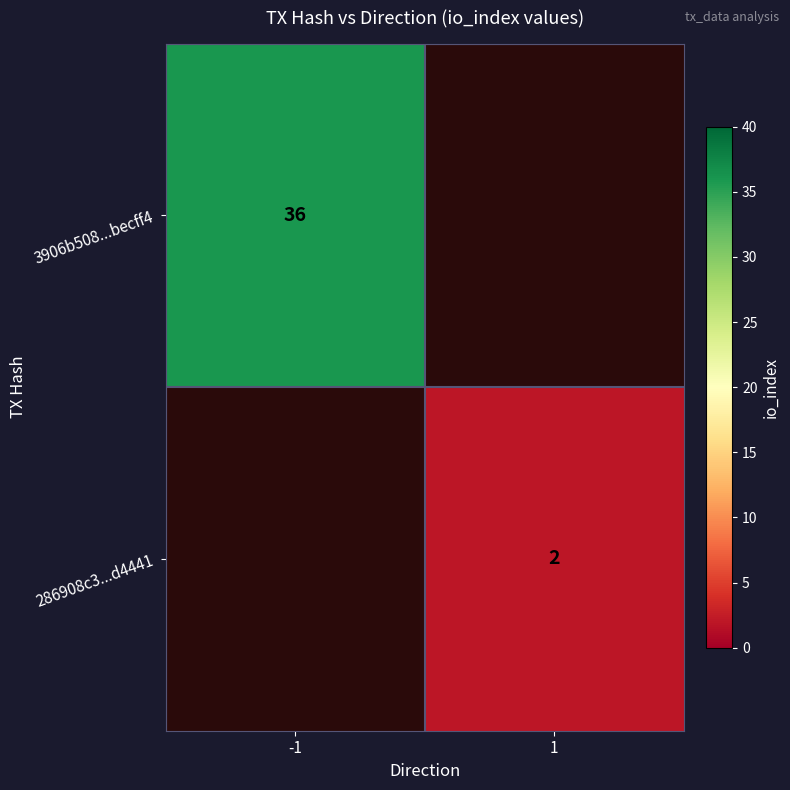

The value of 3906b508...becff4 at -1 is 36. True or false?

True